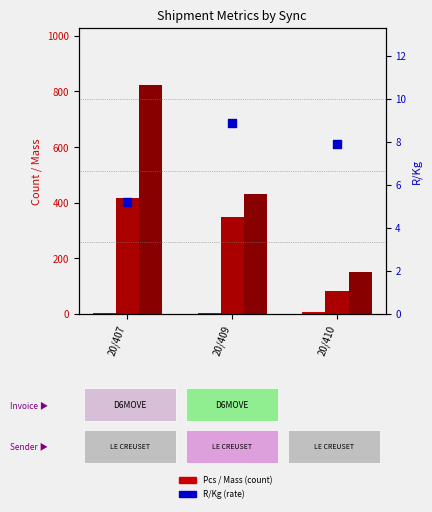

What is the total value across all series at 20/409?

790.9